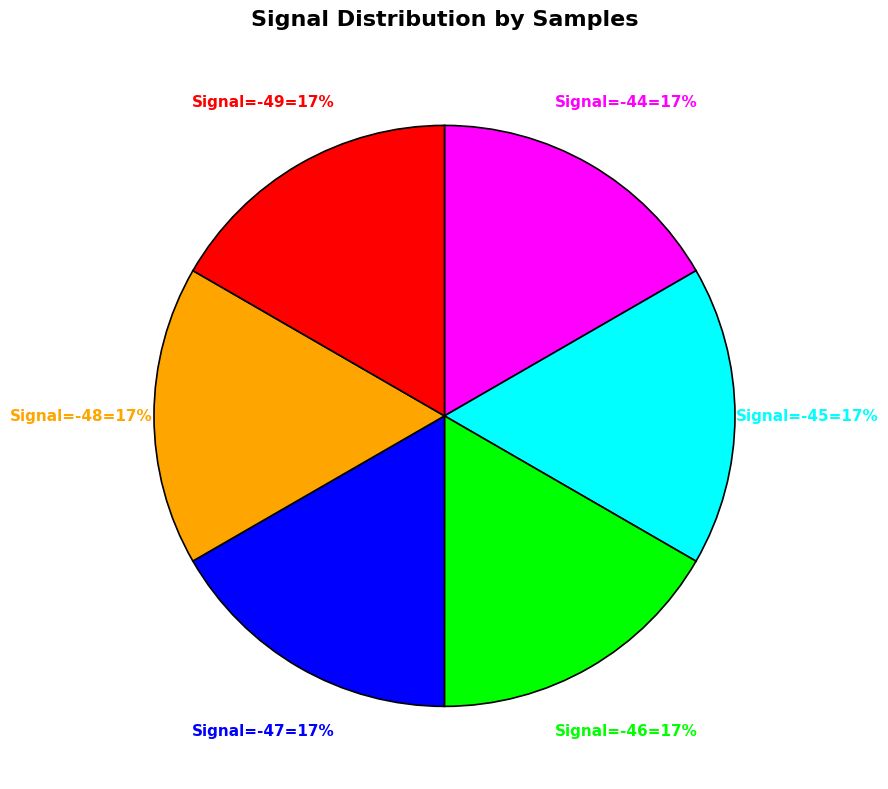

Is there a majority slice in this chart?

No